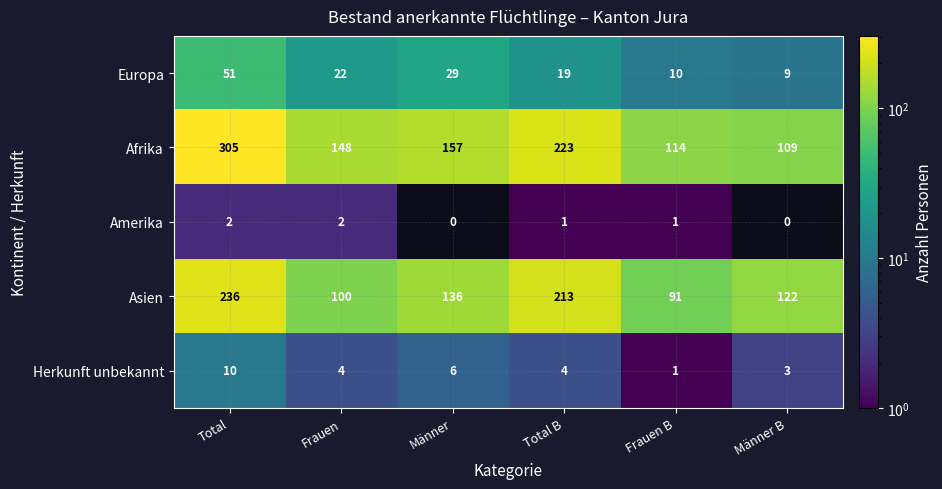

What value does the Europa series have at Total, to the nearest 5?

50